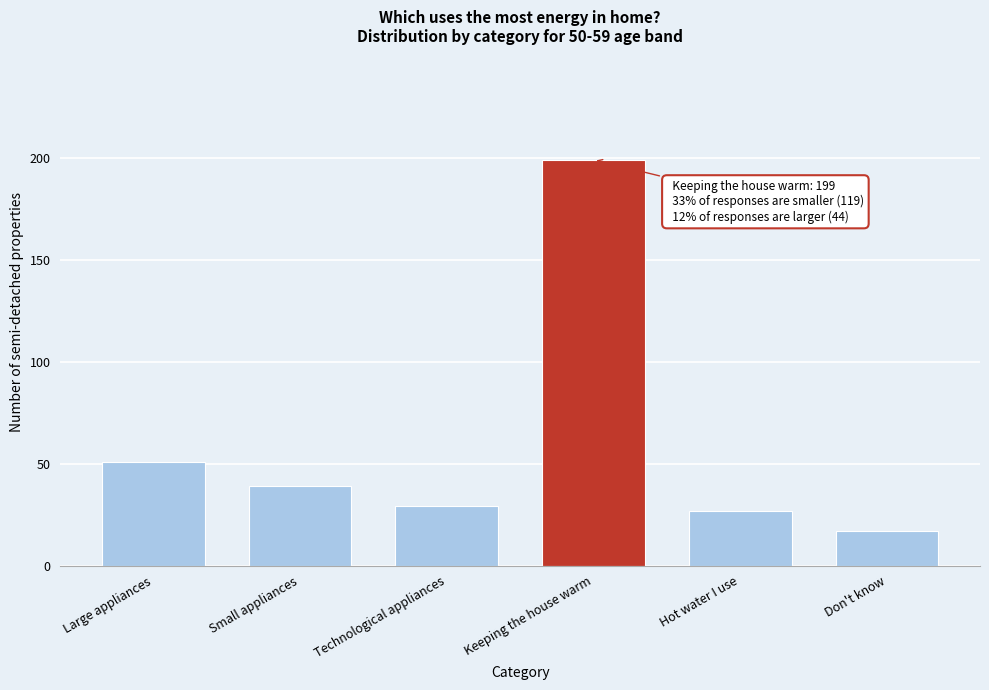

Reading left to right, transcribe all the data shown in this chart.

Large appliances=51	Small appliances=39	Technological appliances=29	Keeping the house warm=199	Hot water I use=27	Don't know=17